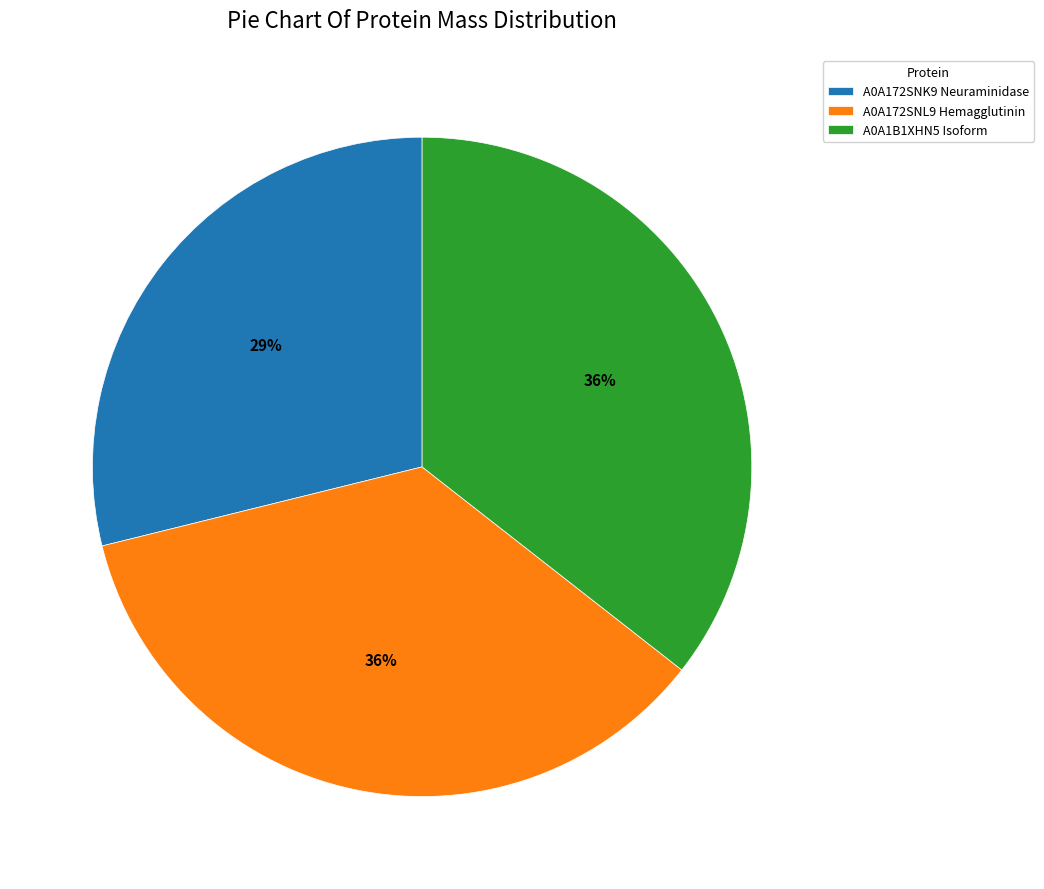

Is there any slice that represents more than half of the pie?

No